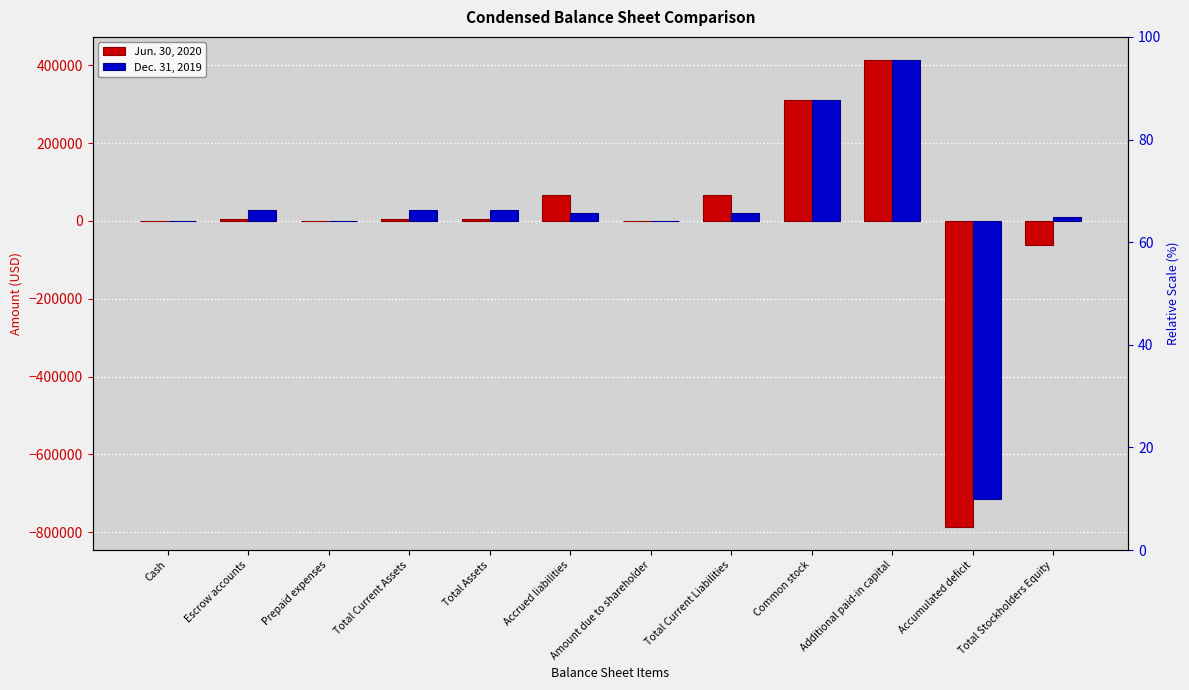

Between Cash and Total Current Liabilities, which is larger?

Total Current Liabilities